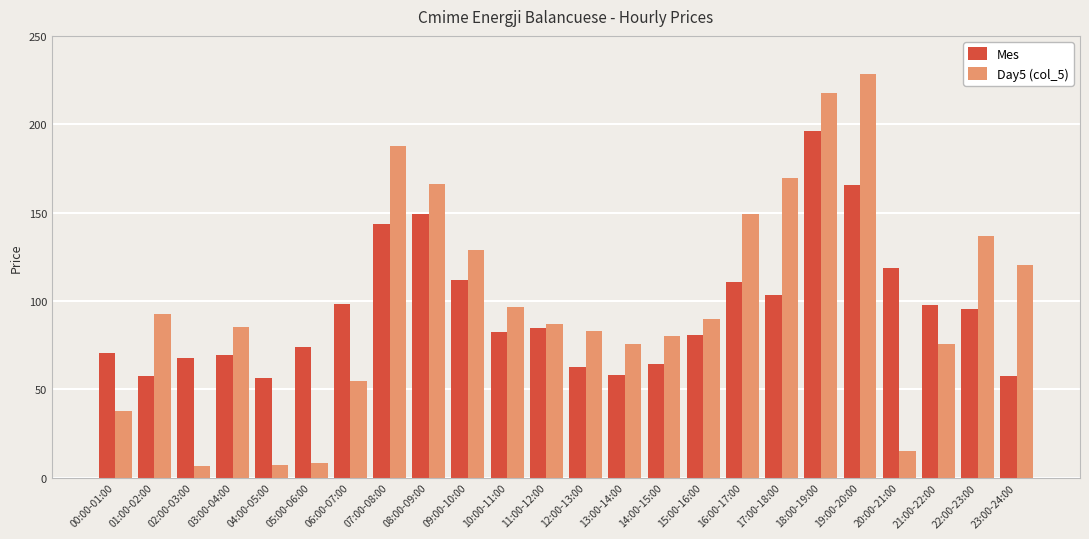

What is the difference between the maximum and second lowest values in the Mes series?

138.9